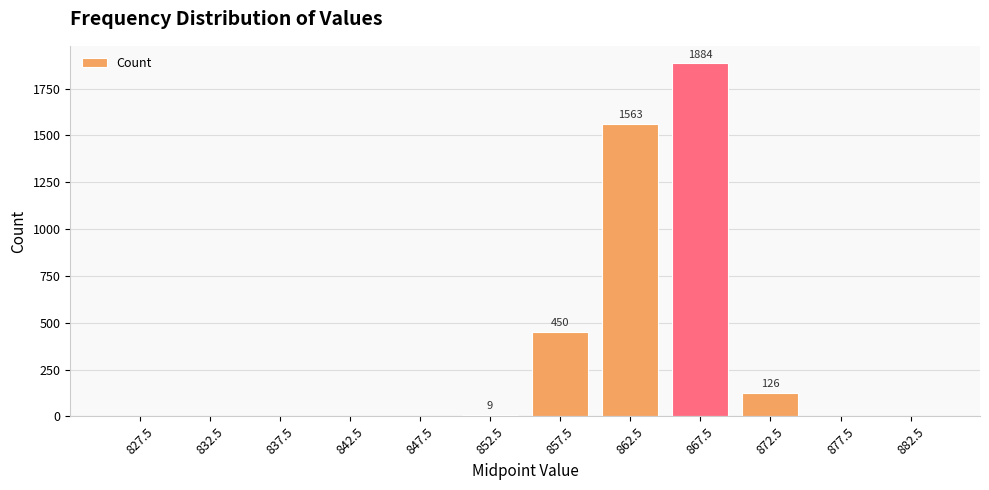

Reading left to right, extract all data points from this chart.

0	0	0	0	0	9	450	1563	1884	126	0	0